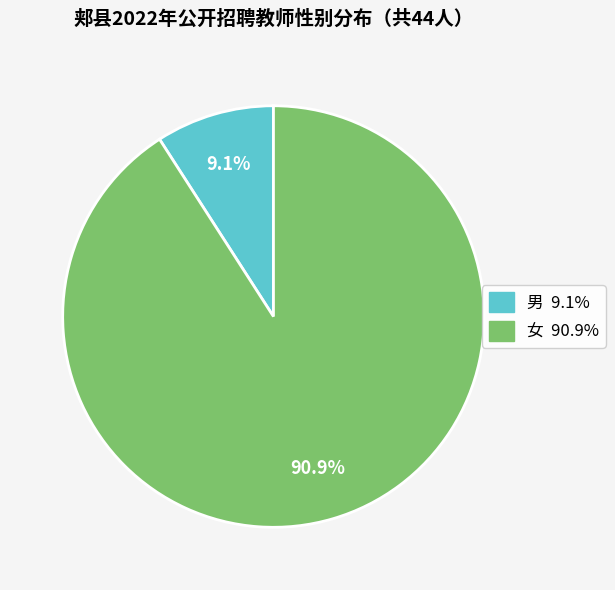

To the nearest percent, what portion does 男 represent?

9%